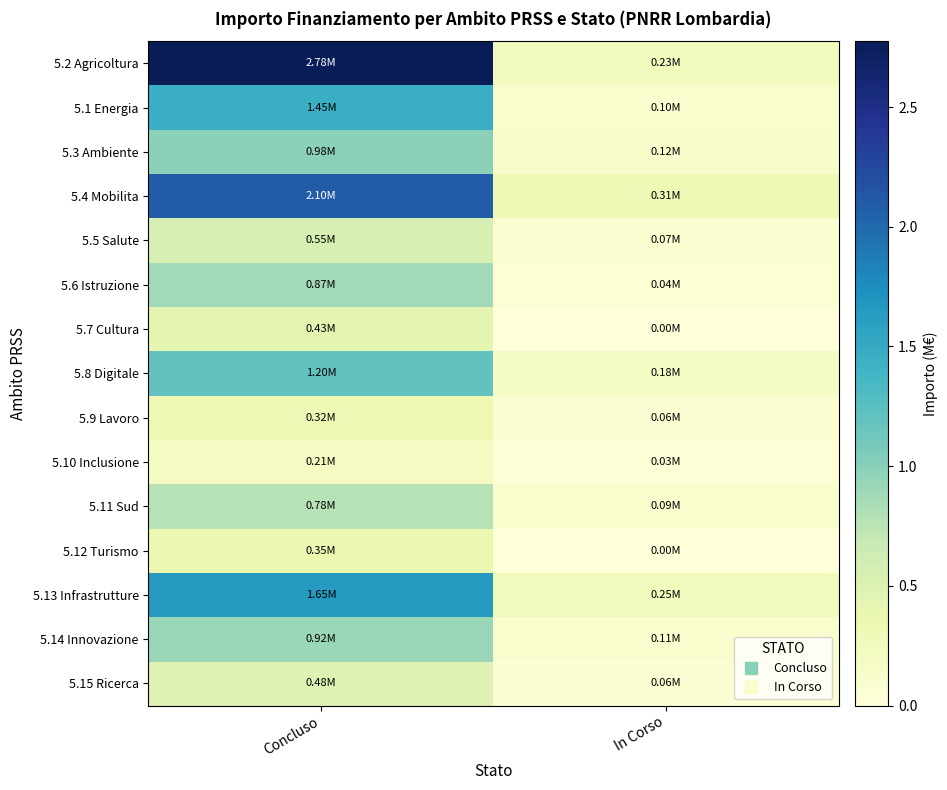

What is the spread (max minus min) of values at In Corso?

0.3